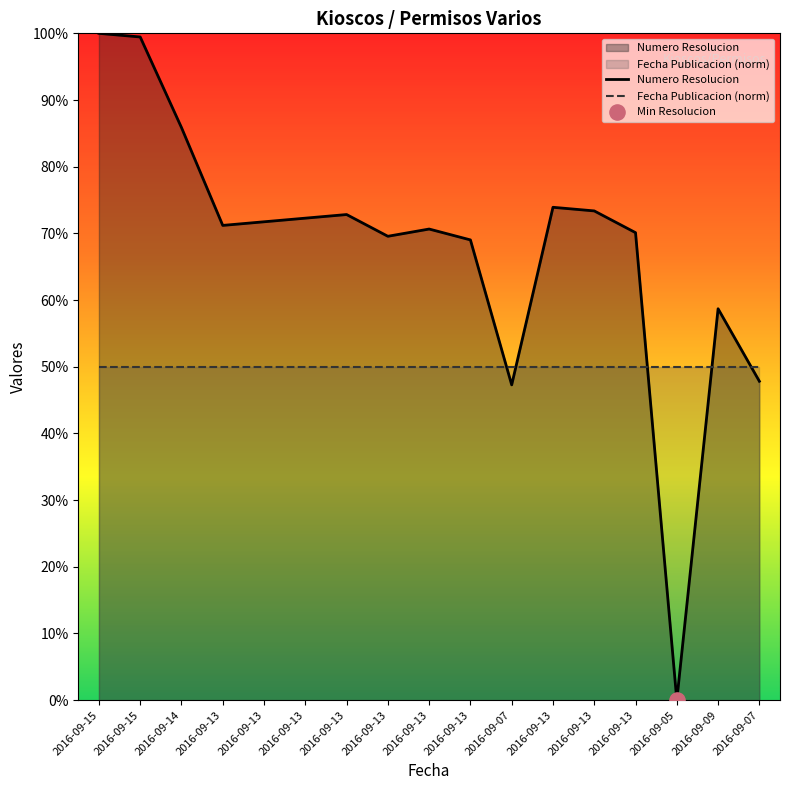

Which has a higher value, 2016-09-15 or 2016-09-13?

2016-09-15